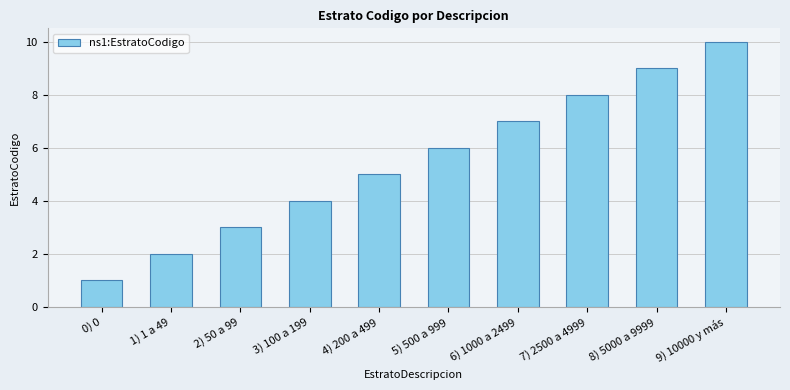

How many categories are shown in the chart?

10